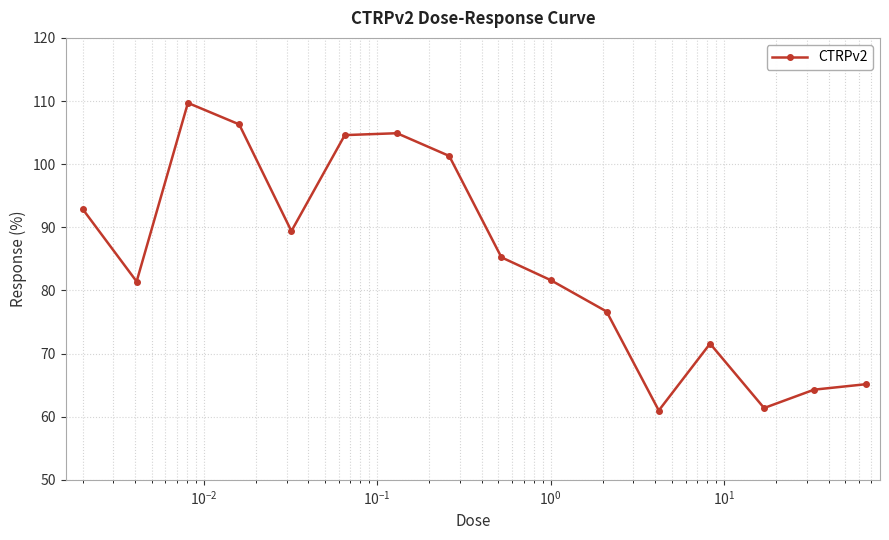

How many points are lower than both their immediate neighbors (excluding endpoints)?

4